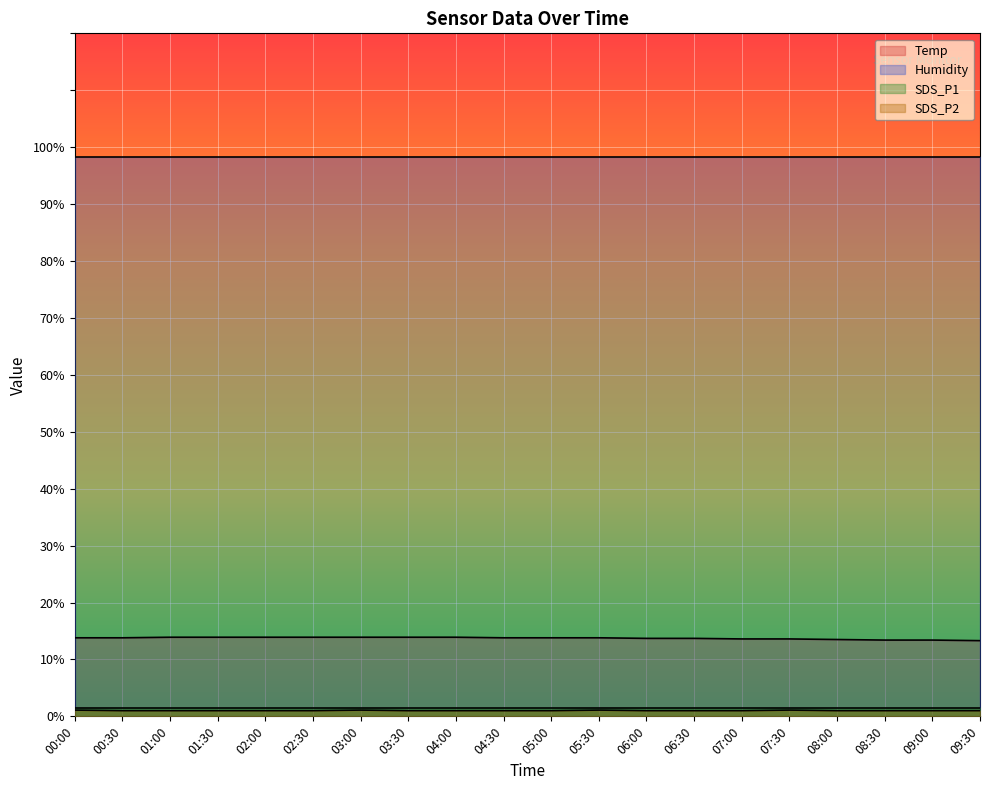

Which series changed the most between 00:30 and 04:00?

Temp